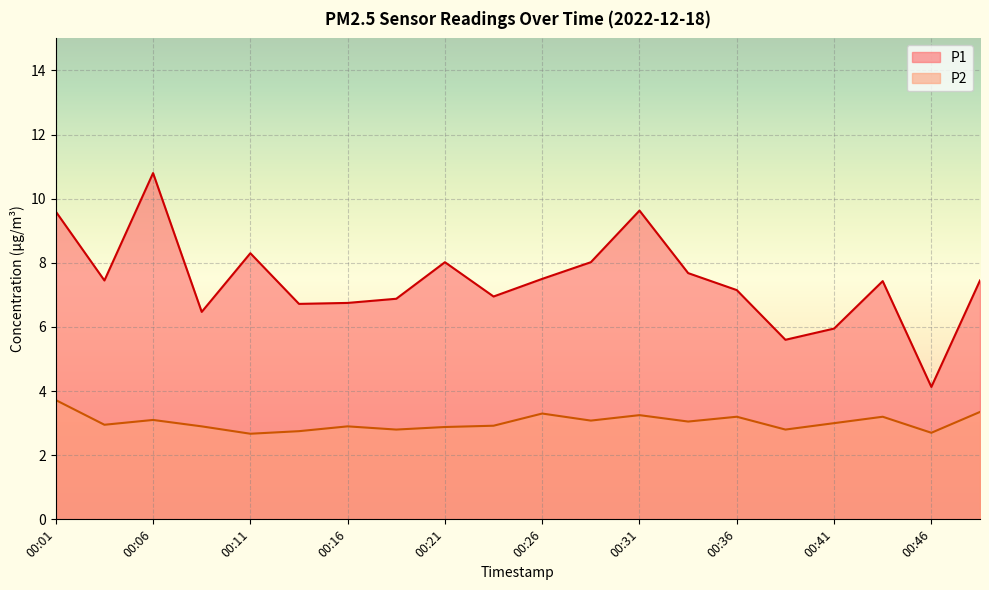

How many values in the P2 series are below 3?

10